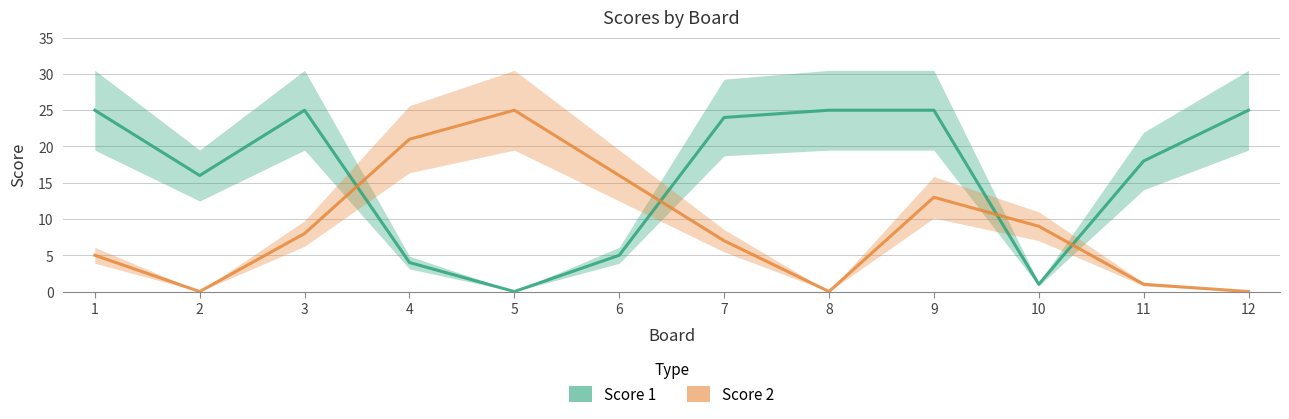

Where do Score 2 and Score 1 first cross each other?

3 and 4